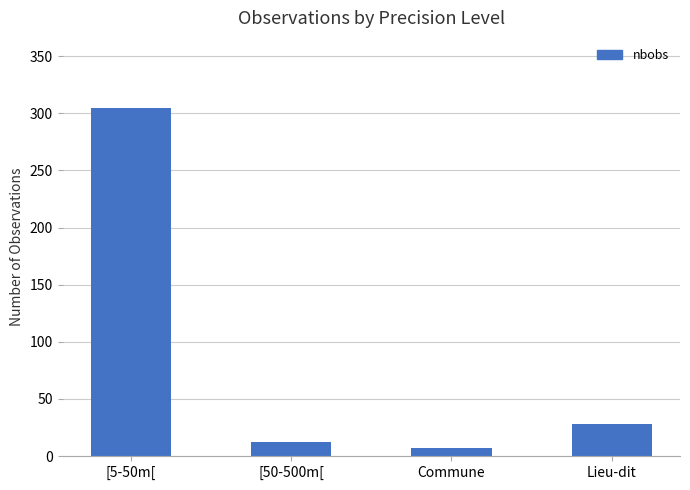

Reading left to right, what are all the values shown in this chart?

[5-50m[=305	[50-500m[=12	Commune=7	Lieu-dit=28